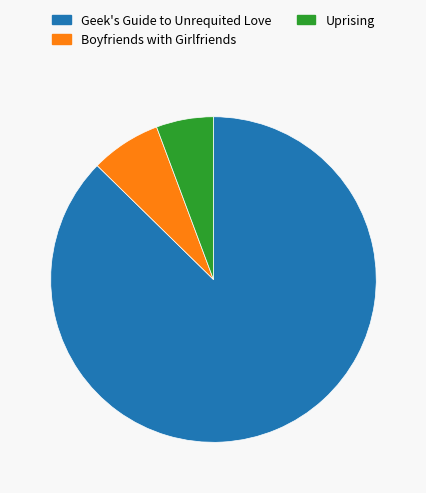

The Uprising slice represents 16% of the pie. True or false?

False